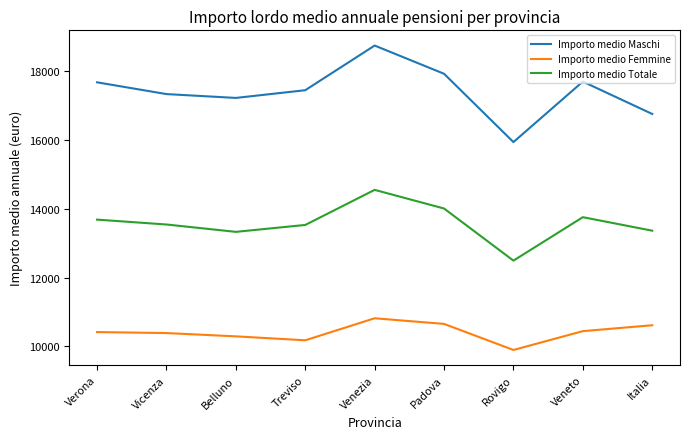

Rank the series at Rovigo from highest to lowest value.

Importo medio Maschi, Importo medio Totale, Importo medio Femmine